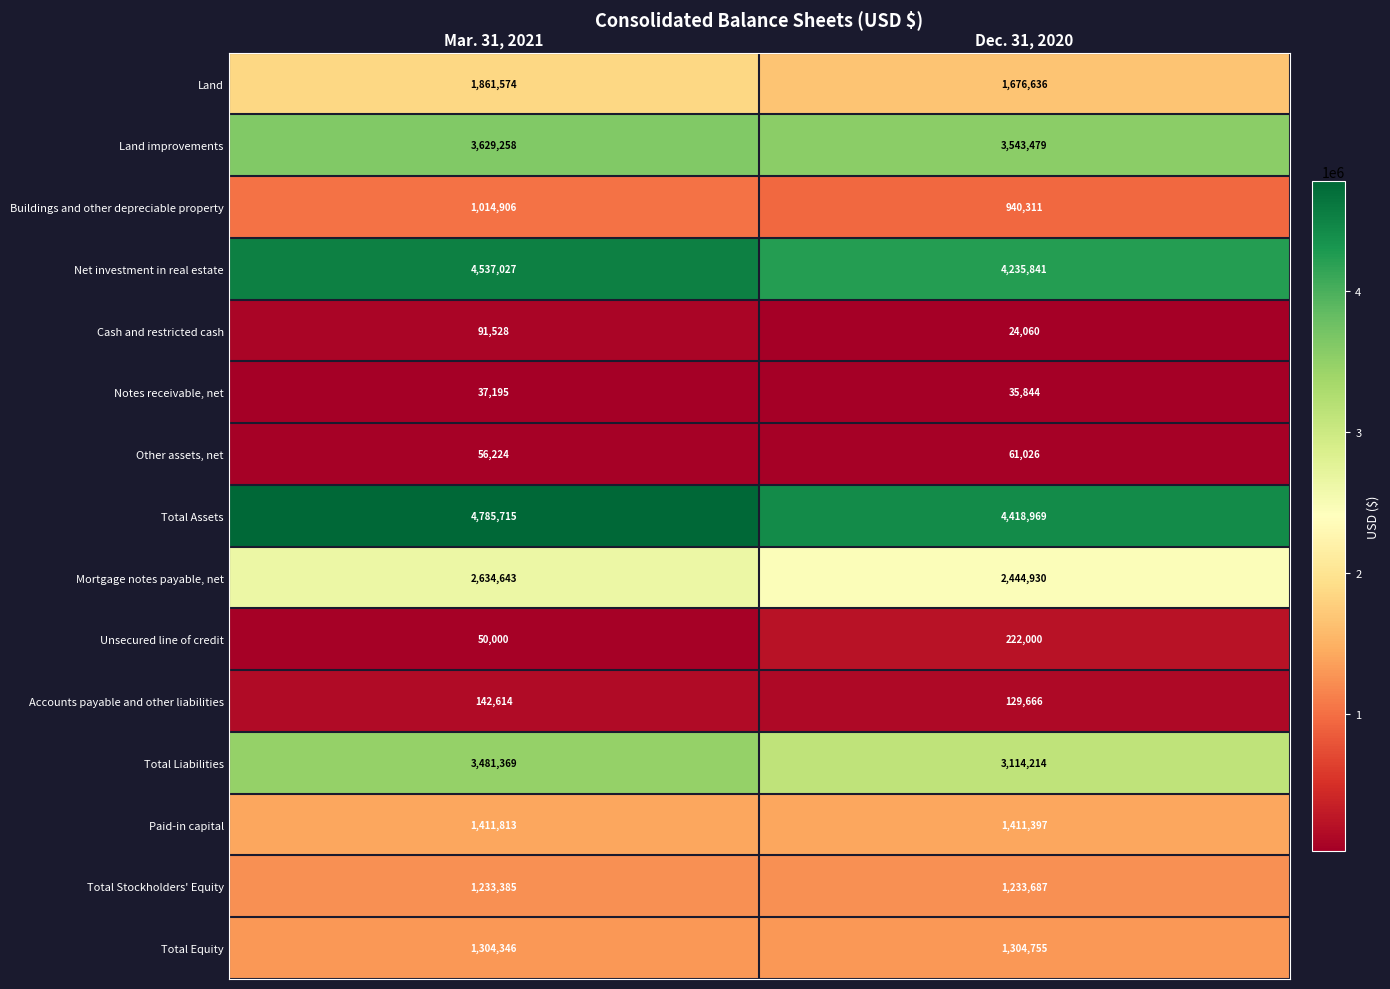

At how many categories does at least one series exceed 4326799?

2